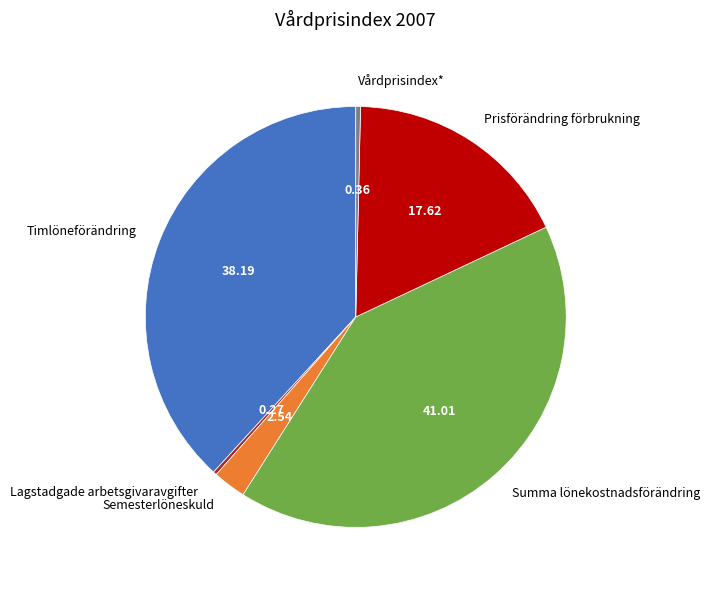

Do Semesterlöneskuld and Timlöneförändring together represent more than half of the pie?

No